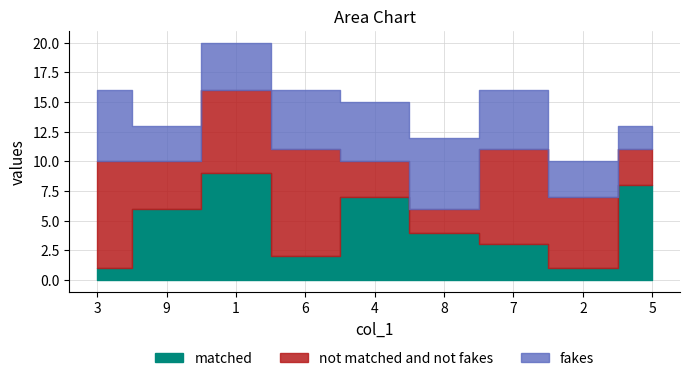

What position from the right is 7?

3